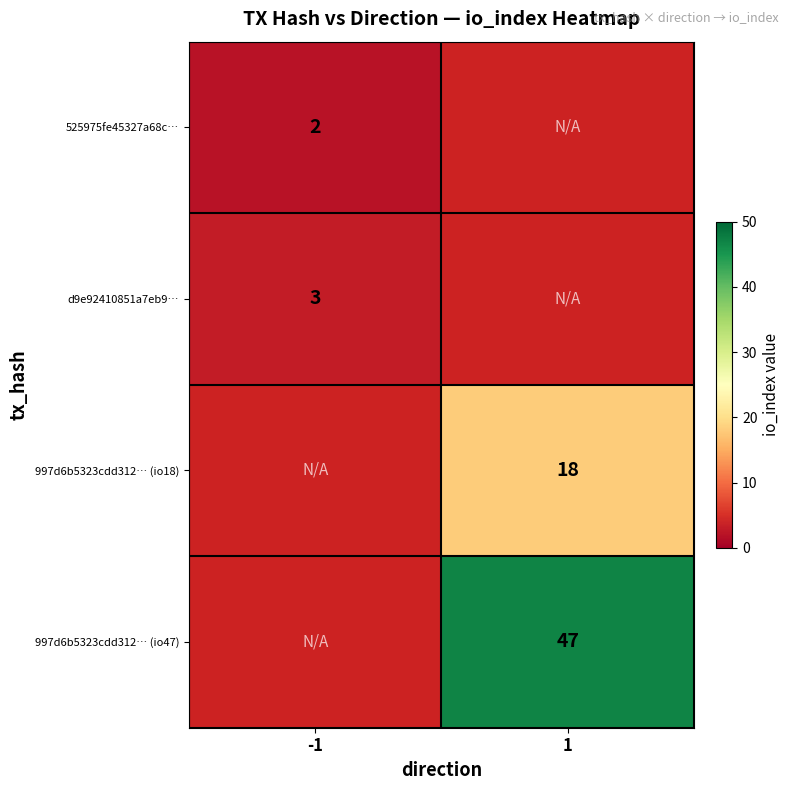

The value of 997d6b5323cdd312… (io47) at 1 is 73.3. True or false?

False